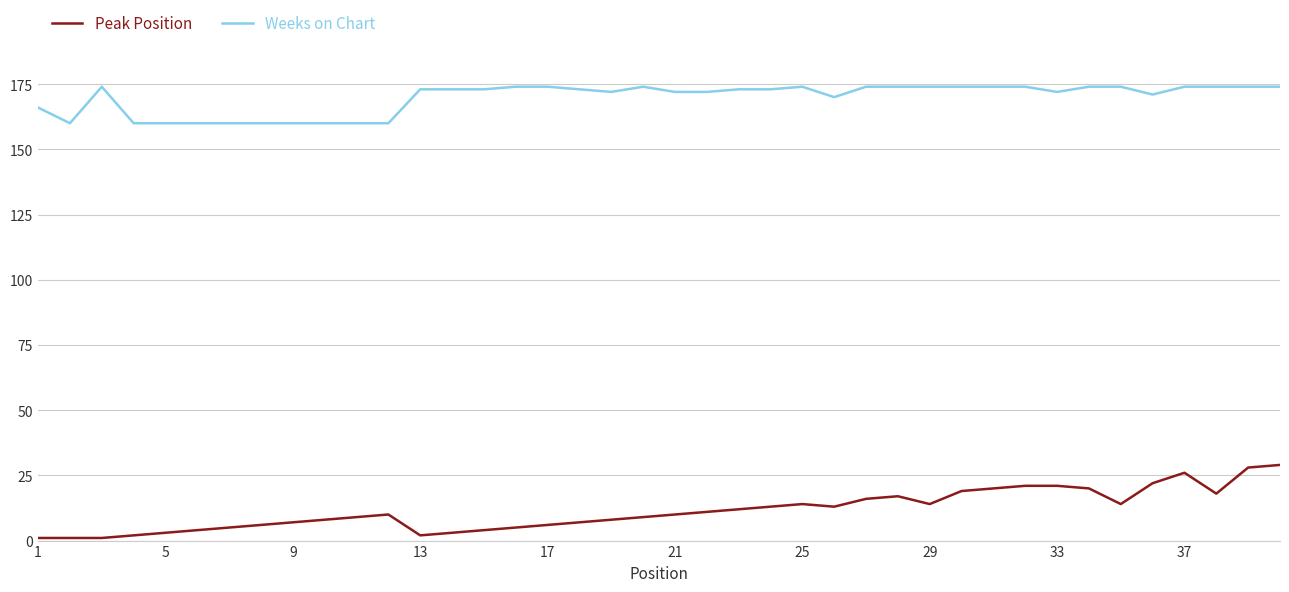

What is the average value of the Weeks on Chart series?

170